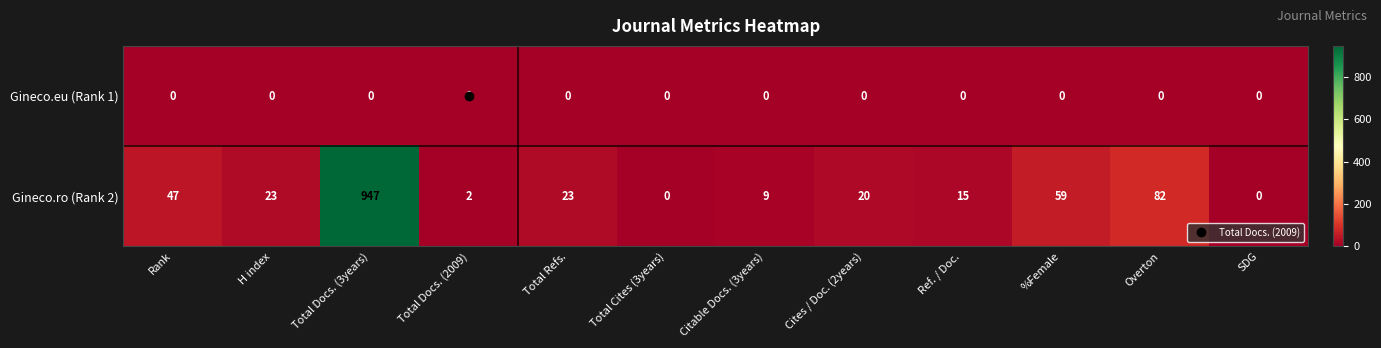

What is the difference between the highest and lowest values at Cites / Doc. (2years)?

20